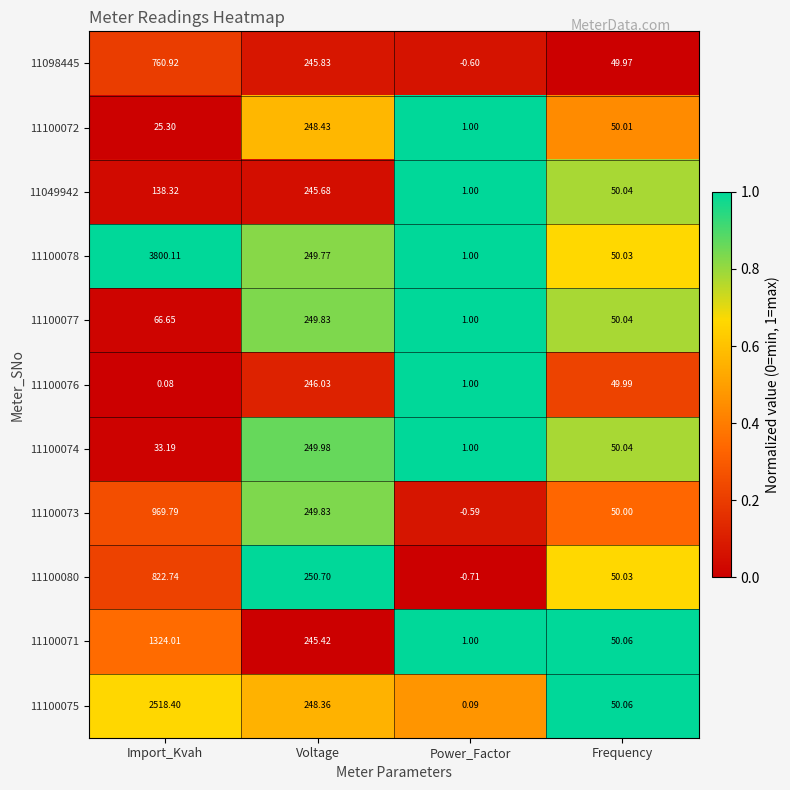

At Import_Kvah, list the series in order from largest to smallest.

11100078, 11100075, 11100071, 11100073, 11100080, 11098445, 11049942, 11100077, 11100074, 11100072, 11100076